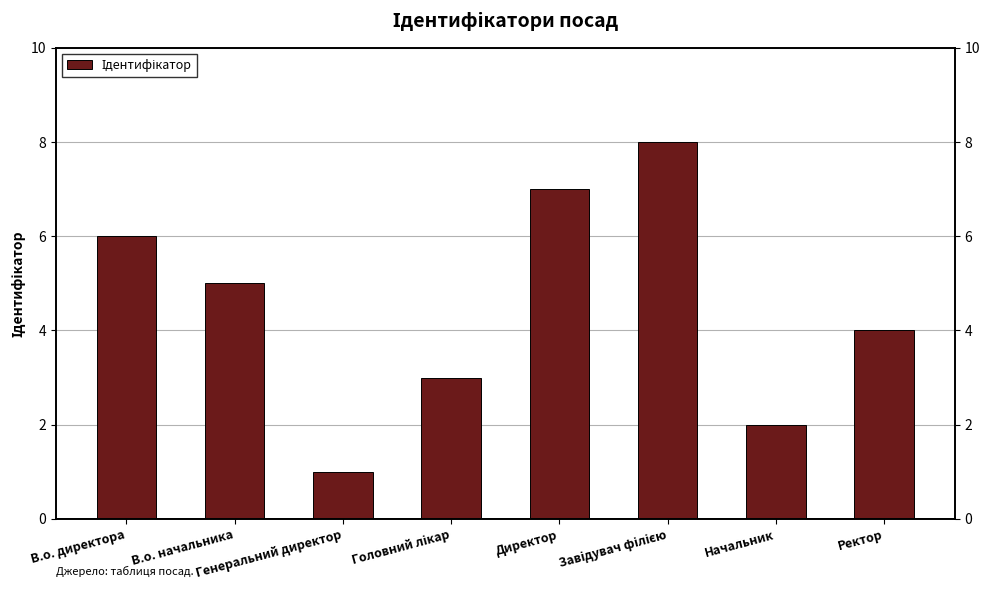

What is the value of the 4th bar from the left?

3